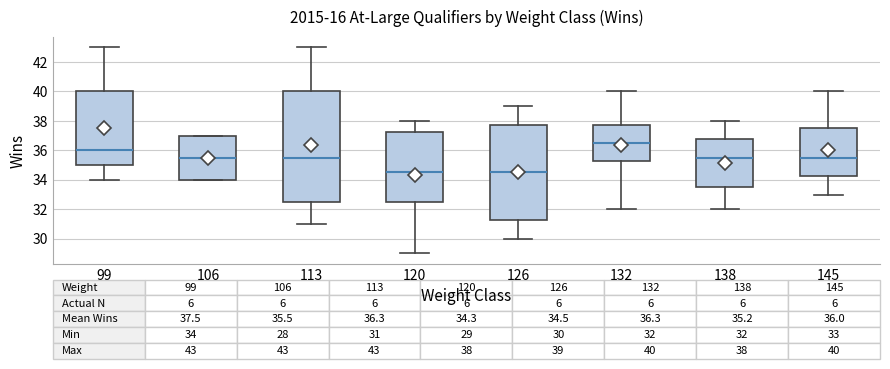

Which box is the tallest, from its lower edge to its upper edge?

113